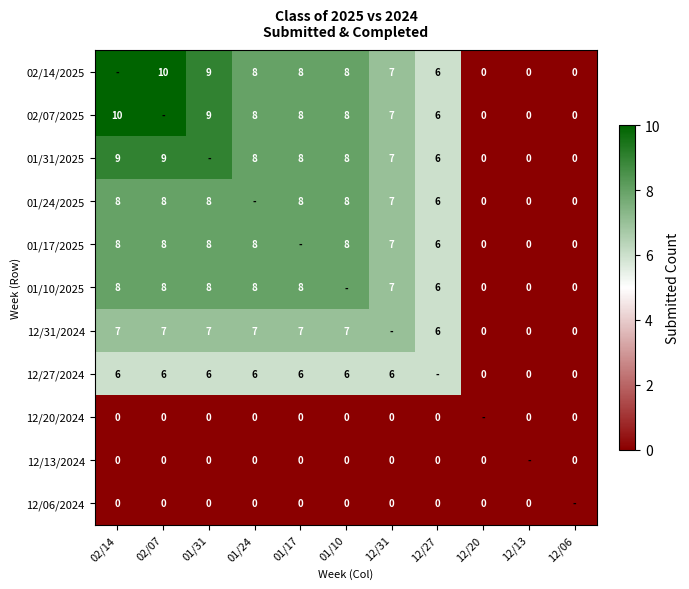

Is the value of 12/31/2024 at 02/14 greater than the value of 02/14/2025 at 12/13?

Yes